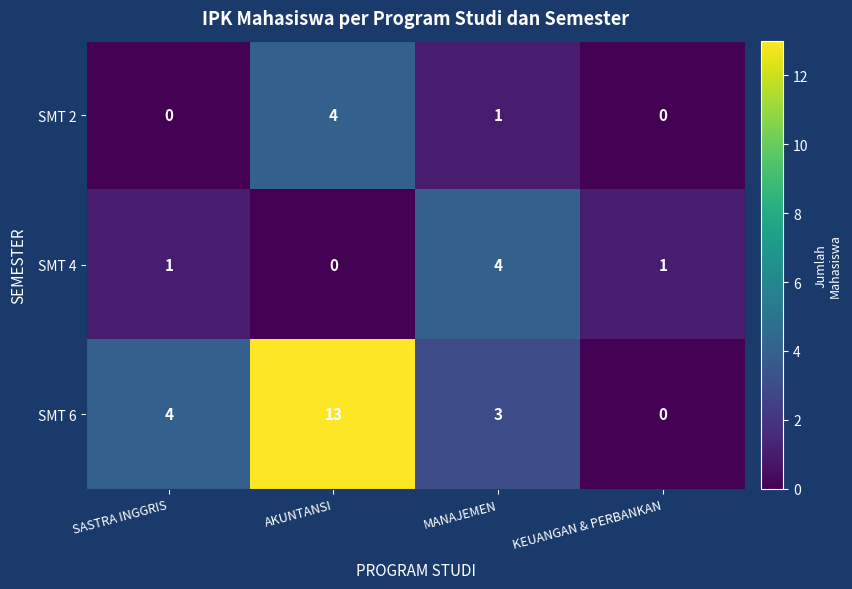

What value does the SMT 2 series have at AKUNTANSI?

4